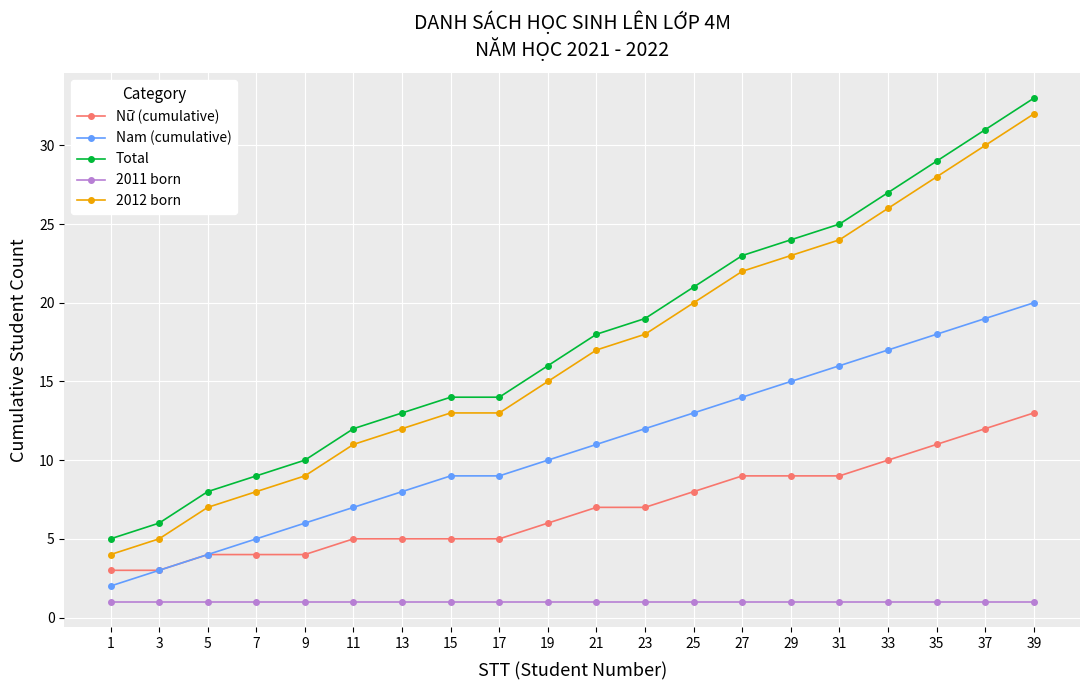

How many data points in 2012 born are less than 17?

10